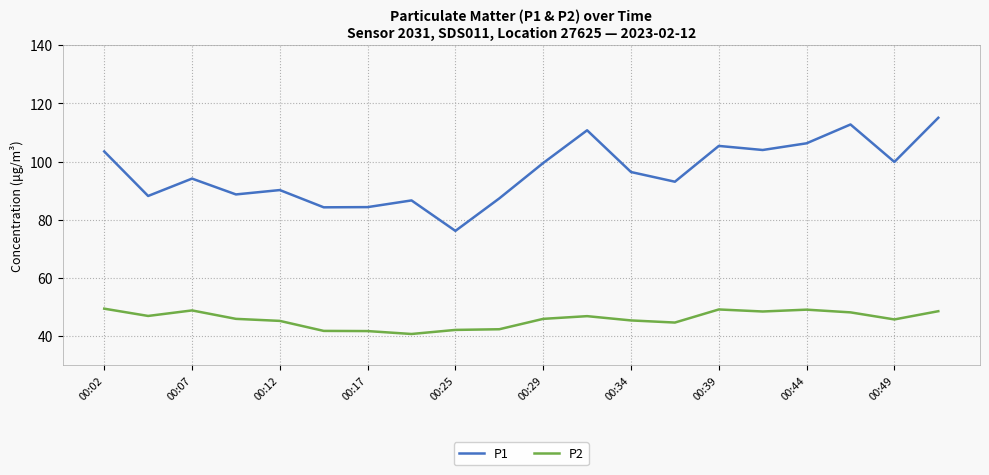

How many lines are shown in the chart?

2